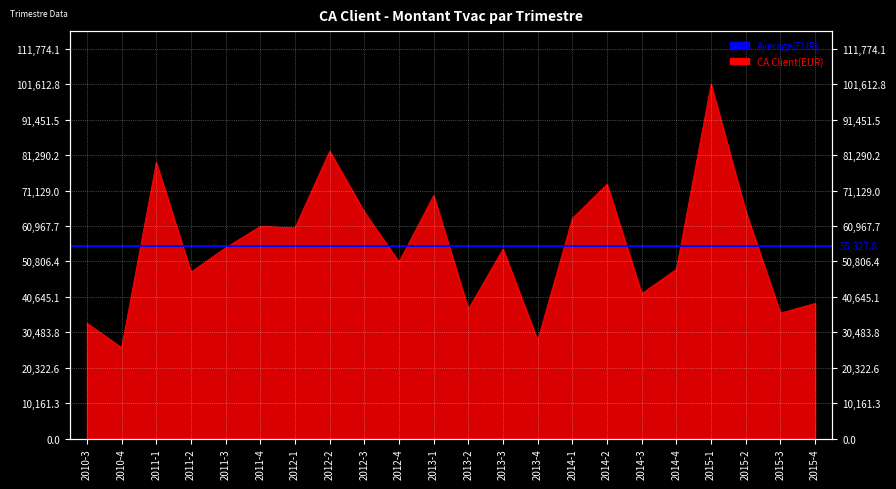

What is the greatest value displayed?

101612.8